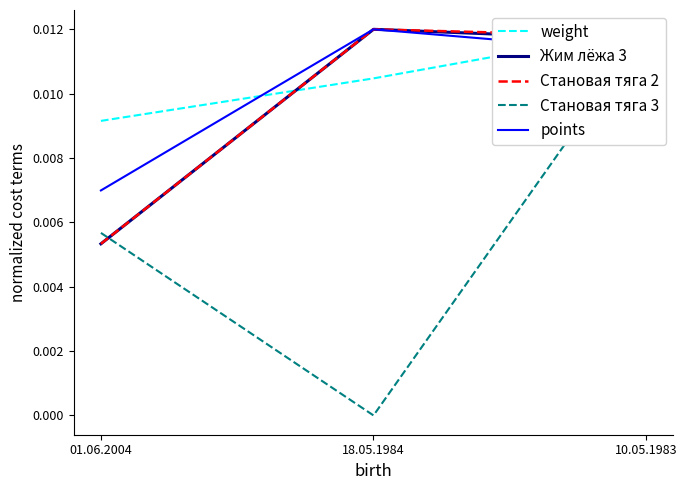

What are all the series names shown in the legend?

weight, Жим лёжа 3, Становая тяга 2, Становая тяга 3, points